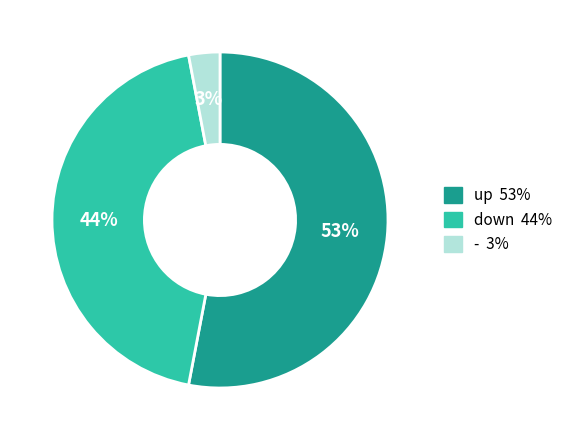

Rank the categories by value from highest to lowest.

up, down, -